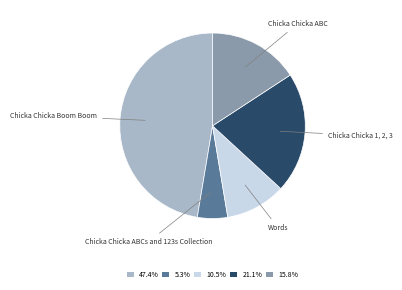

Which slice is the smallest?

Chicka Chicka ABCs and 123s Collection